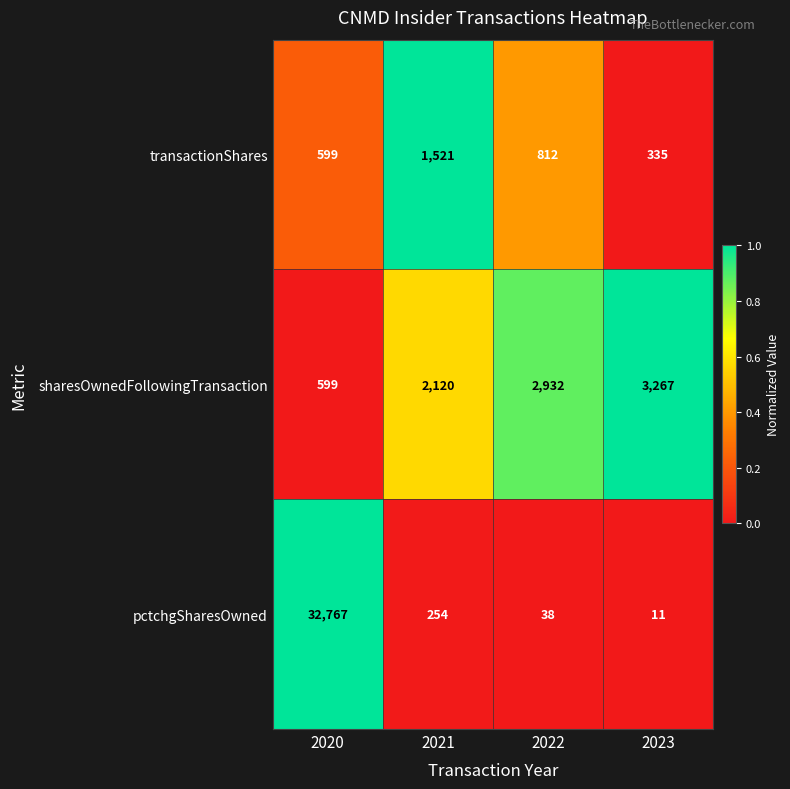

What is the spread (max minus min) of values at 2023?

3256